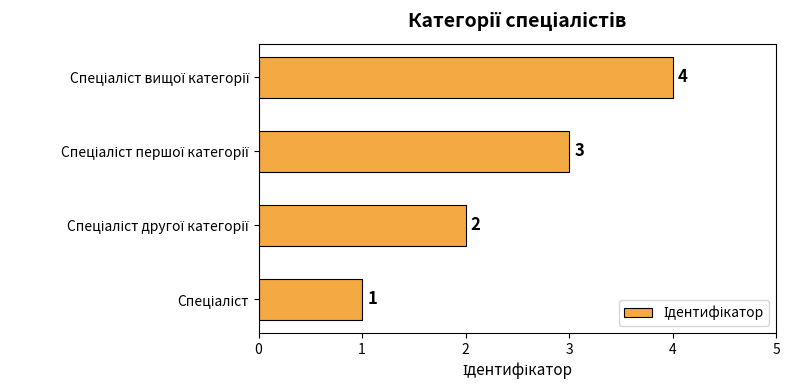

What is the greatest value displayed?

4